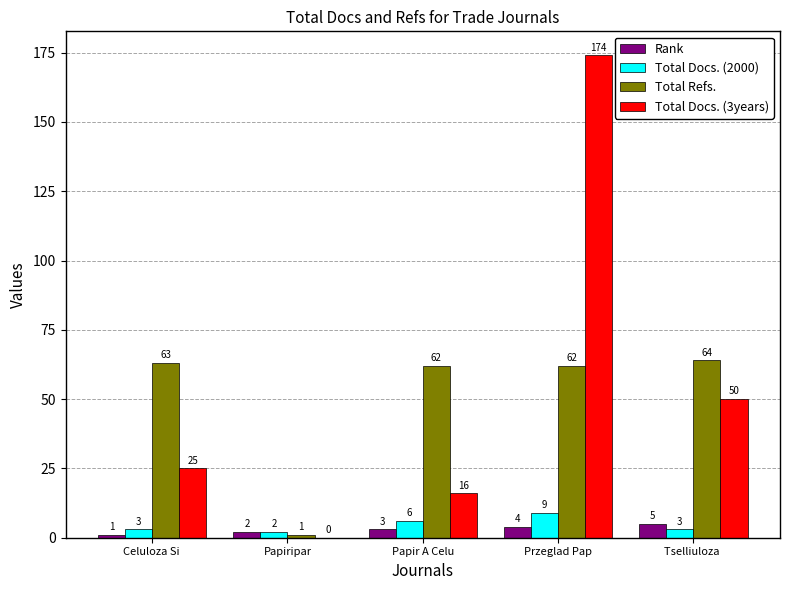

The Total Refs. series shows 64 at Tselliuloza . True or false?

True